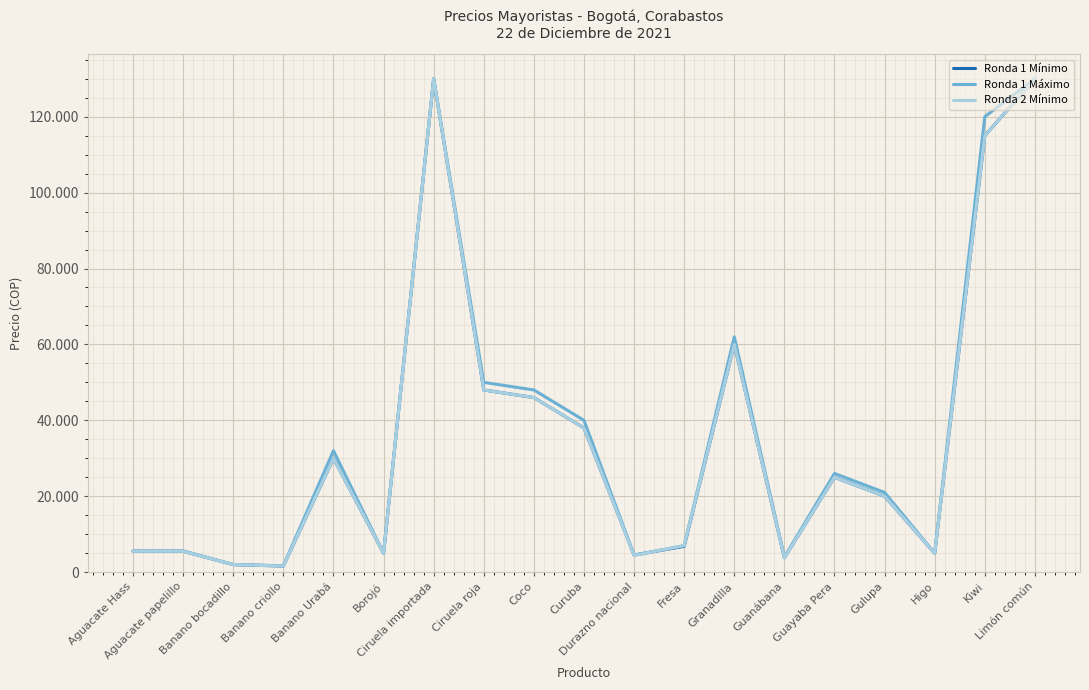

What is the average value of the Ronda 2 Mínimo series?

35884